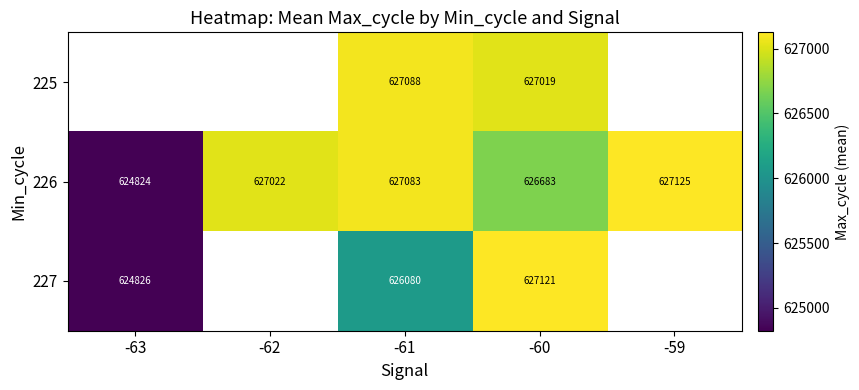

At -60, list the series in order from smallest to largest.

226, 225, 227